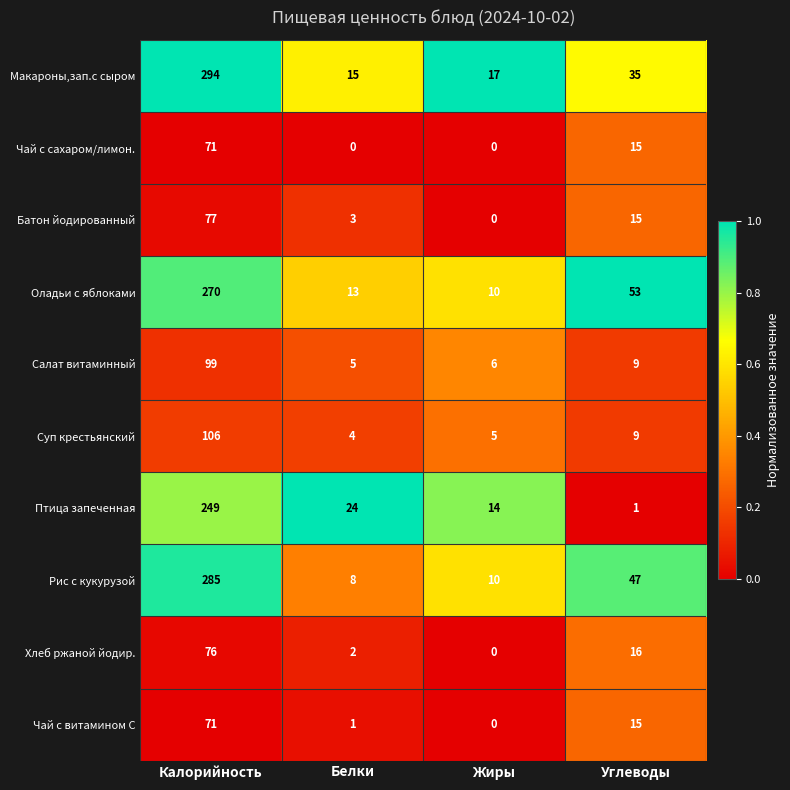

Is it true that Салат витаминный equals 5 at Белки?

True